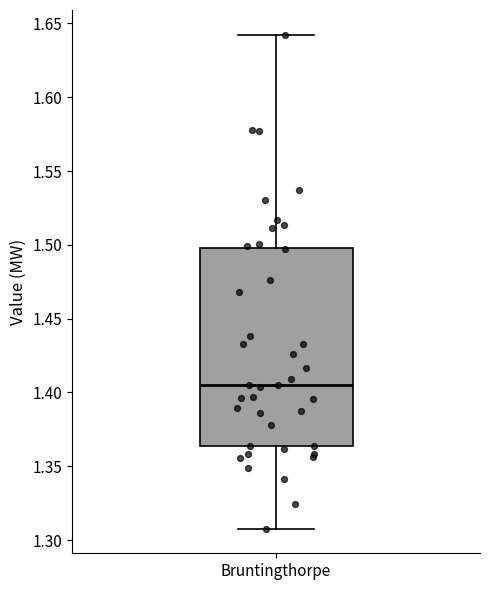

Transcribe this box plot: give where the median line is, the range the box spans, and where the two whiskers end, as read against the y-axis. The values are not printed on the chart, so give them approximately, as read against the axis.

median 1.405, box 1.365 to 1.500, whiskers 1.310 to 1.640